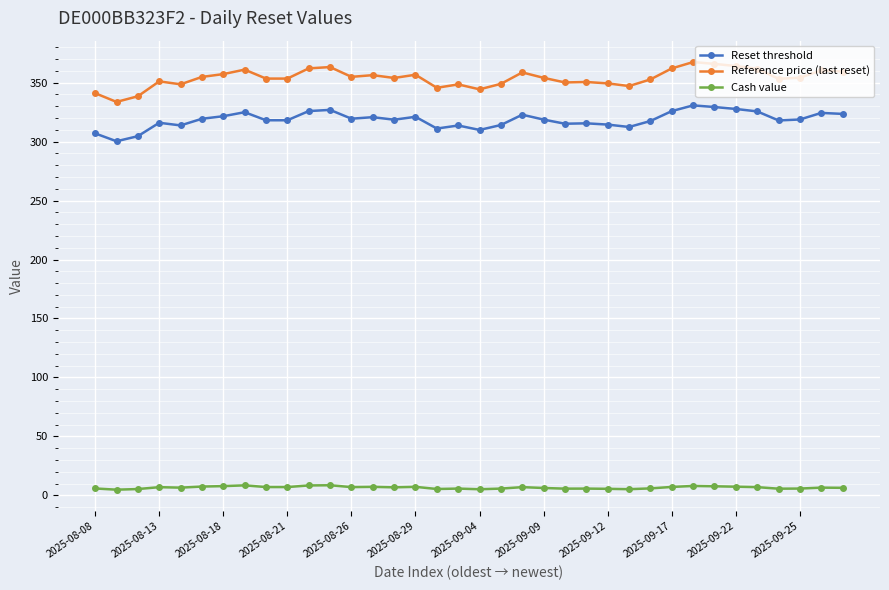

Which series has the largest range (max minus min)?

Reference price (last reset)